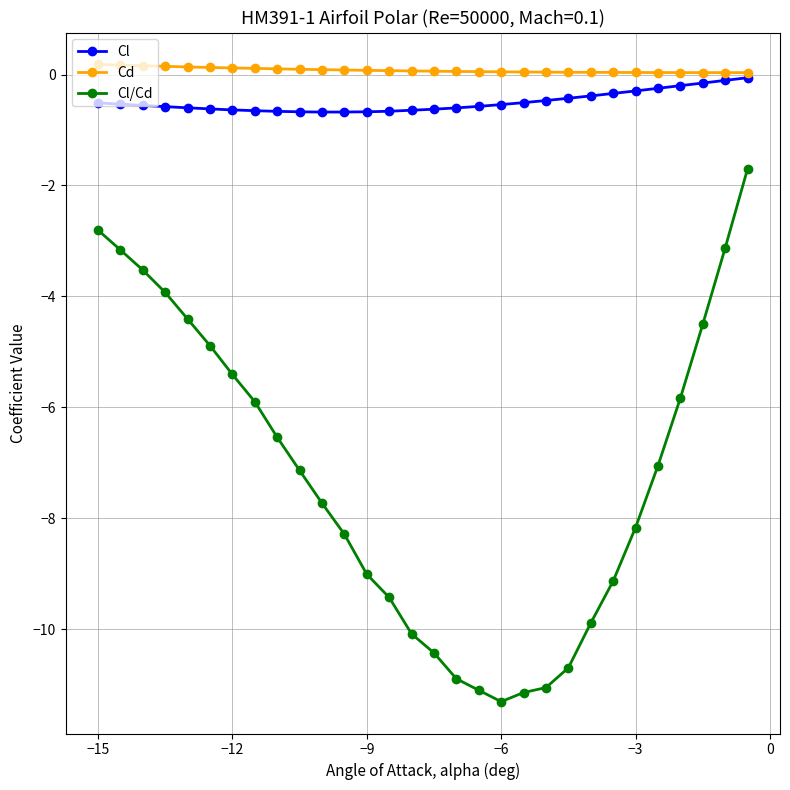

Which series has the largest range (max minus min)?

Cl/Cd